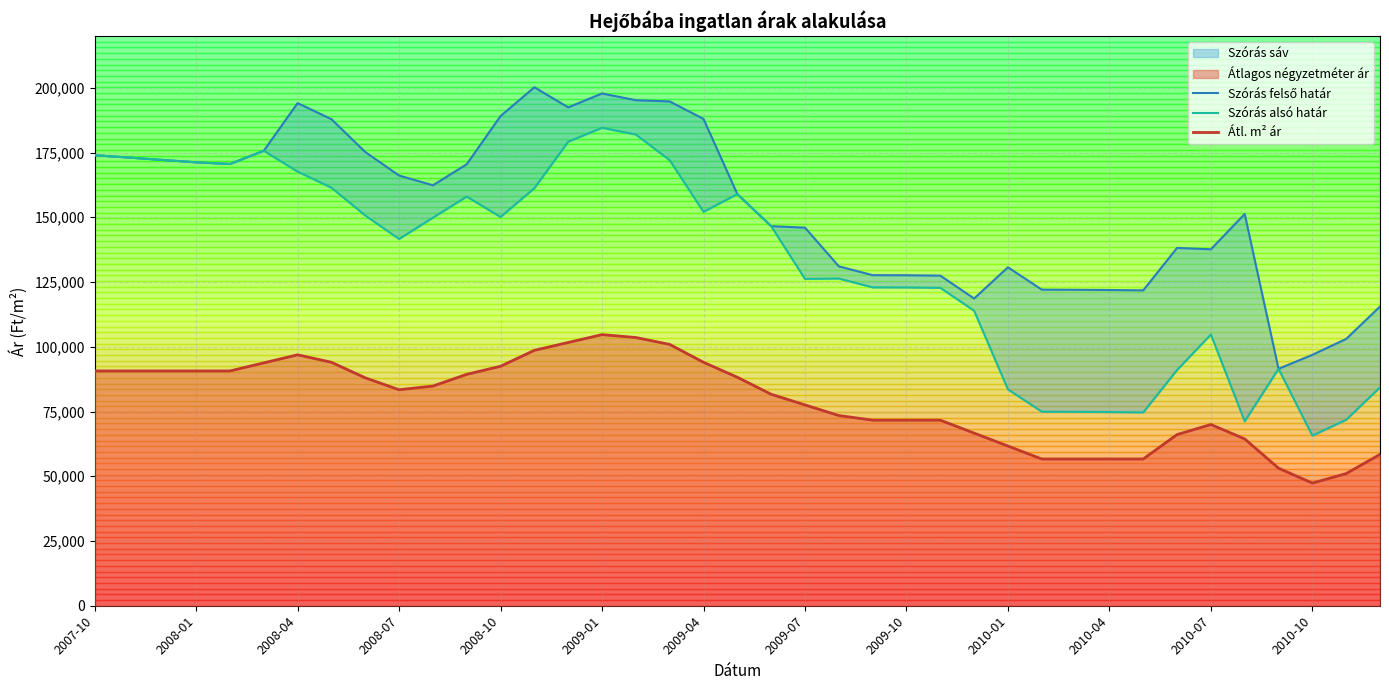

Rank the series by their average value, from lowest to highest.

Átl. m² ár, Szórás alsó határ, Szórás felső határ